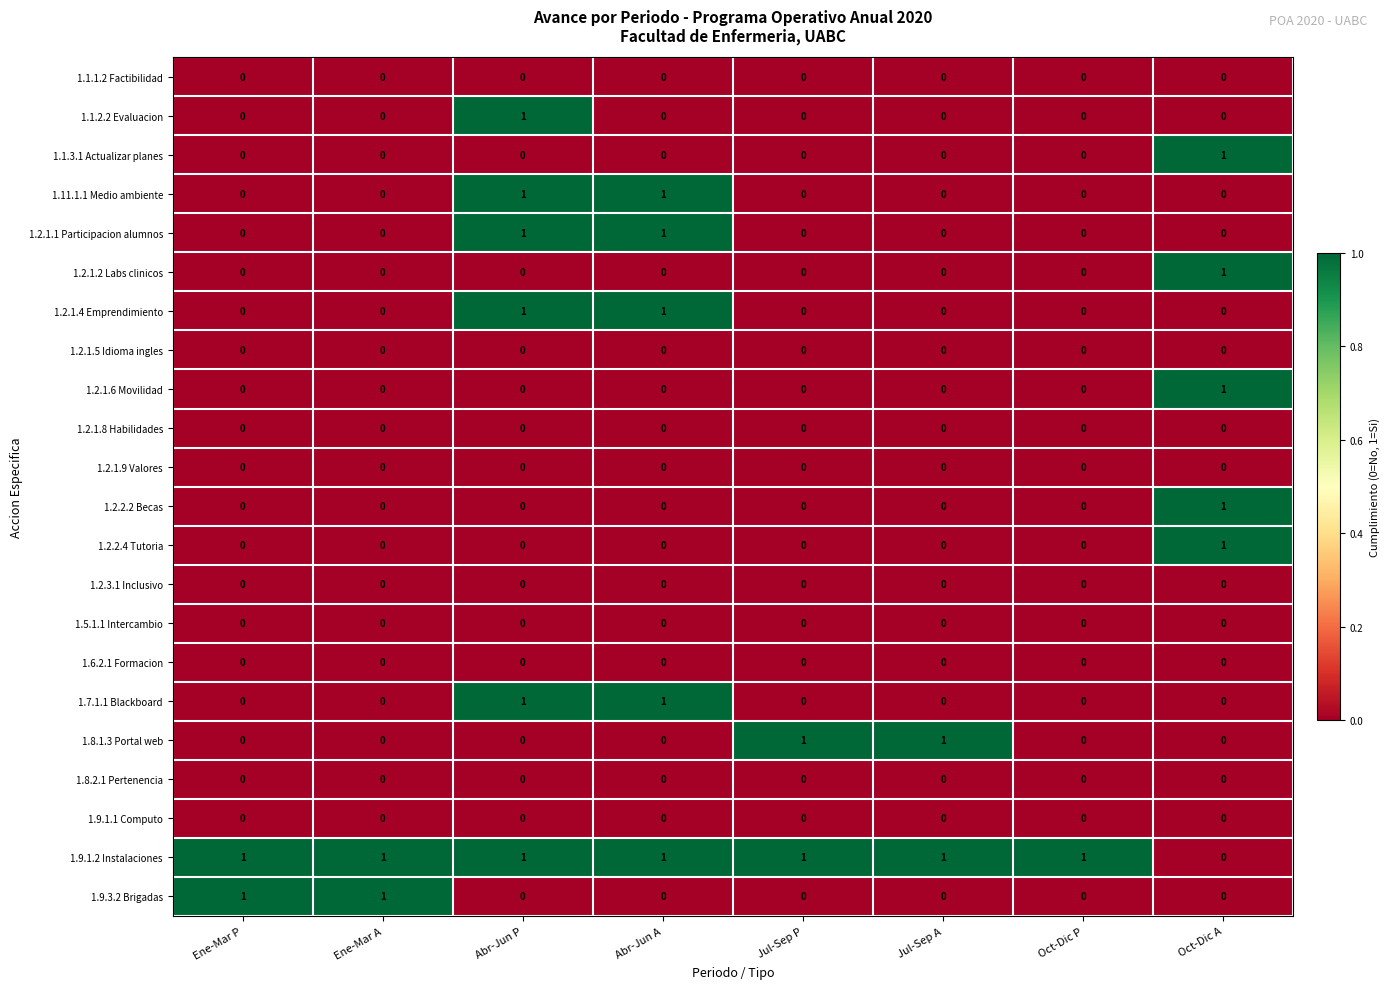

At how many categories does at least one series exceed 0?

8